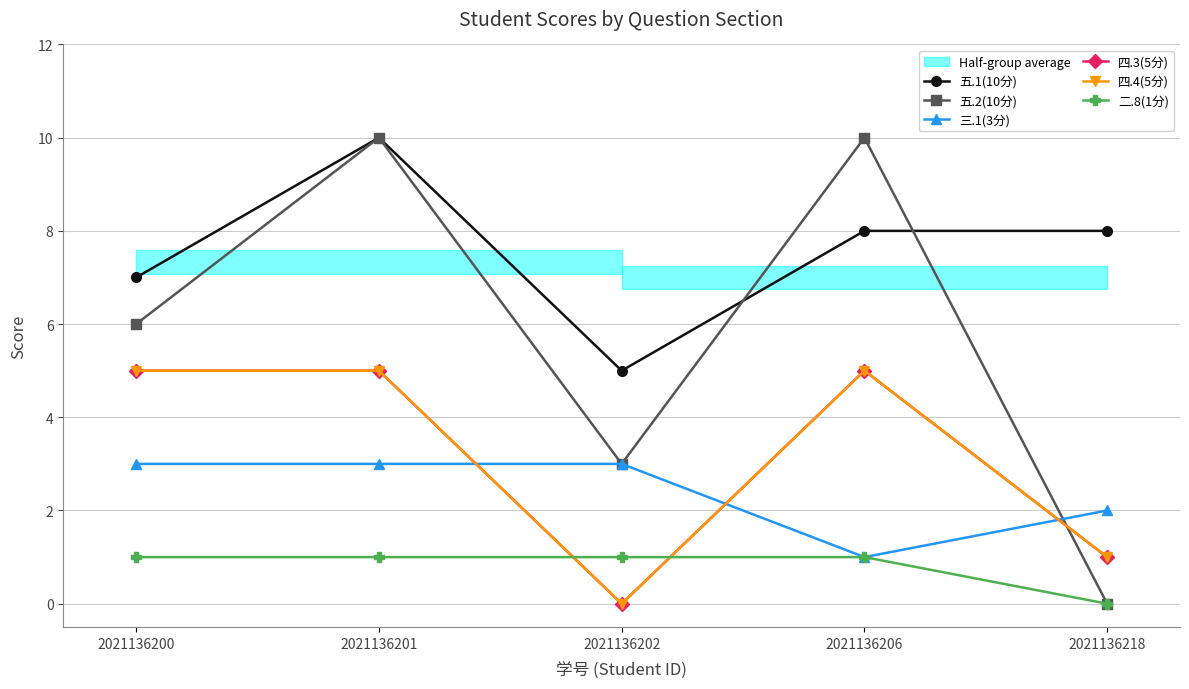

Rank the series by their maximum value, from lowest to highest.

二.8(1分), 三.1(3分), 四.3(5分), 四.4(5分), 五.1(10分), 五.2(10分)